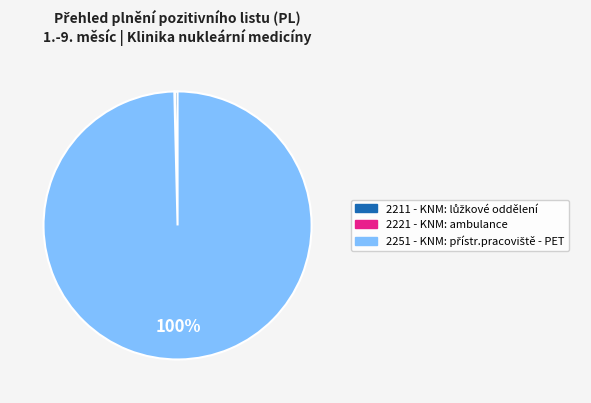

To the nearest percent, what is the difference between the largest and smallest slice percentages?

100%